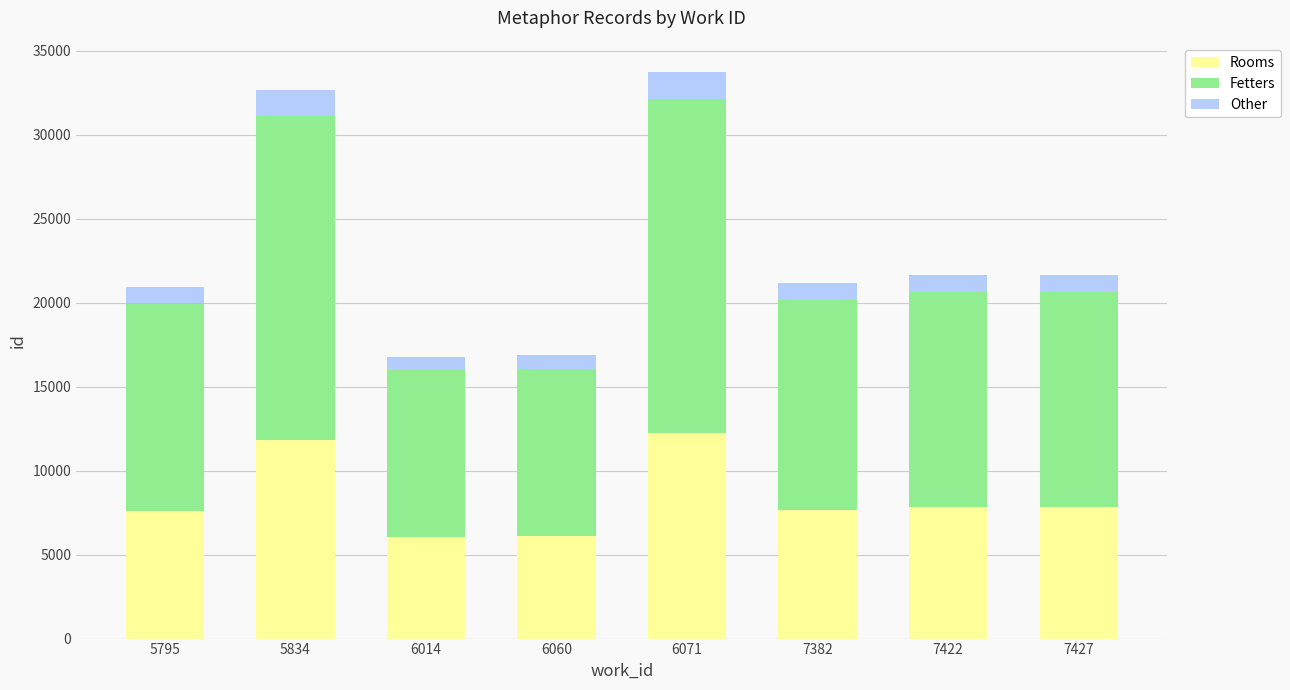

What is the difference between the maximum and minimum values in the Rooms series?

6144